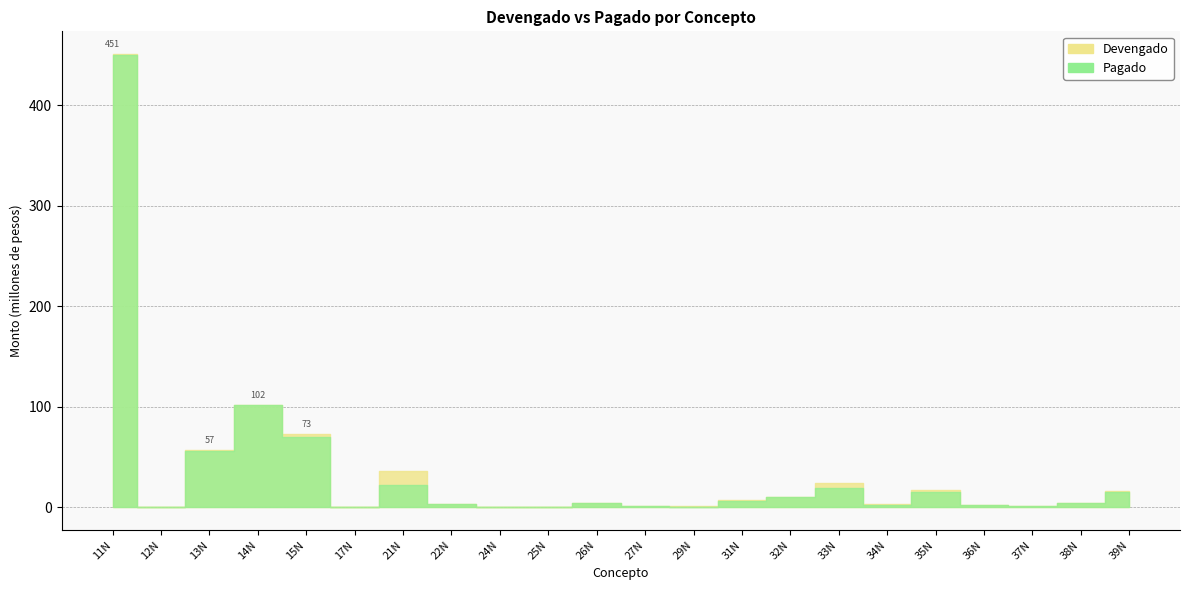

How many categories are shown in the chart?

22